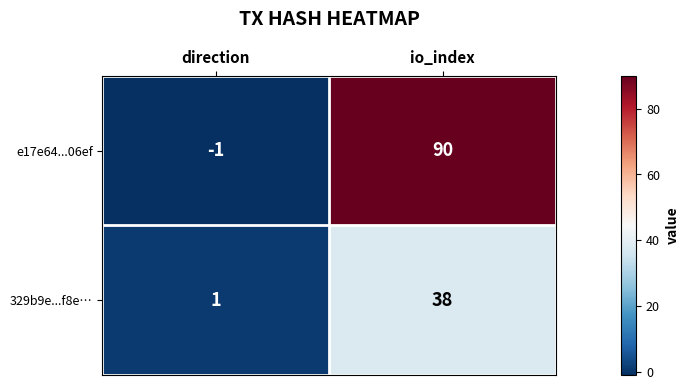

At which label is e17e64...06ef closest to 44?

direction